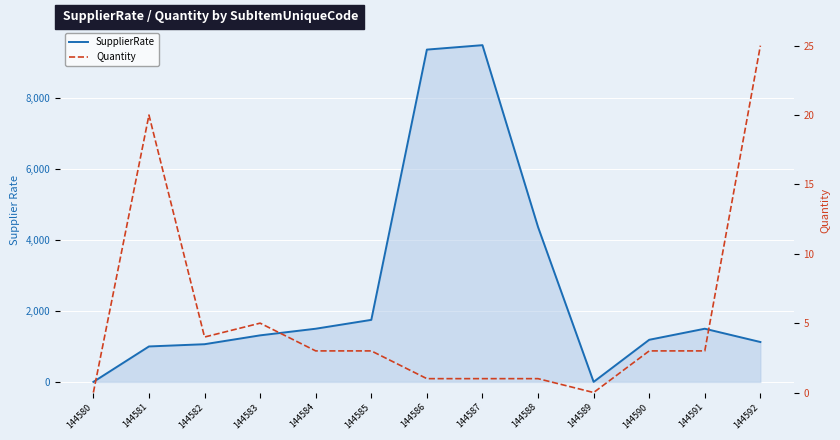

Reading right to left, what are all the values shown in this chart?

SupplierRate: 1125	1500	1188	0	4369	9500	9375	1750	1500	1313	1063	1000	0
Quantity: 25	3	3	0	1	1	1	3	3	5	4	20	0